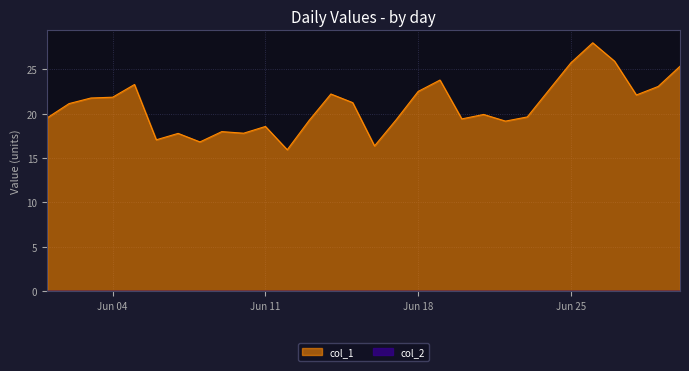

Is it true that the value at 2019-06-09 is 18.0?

True